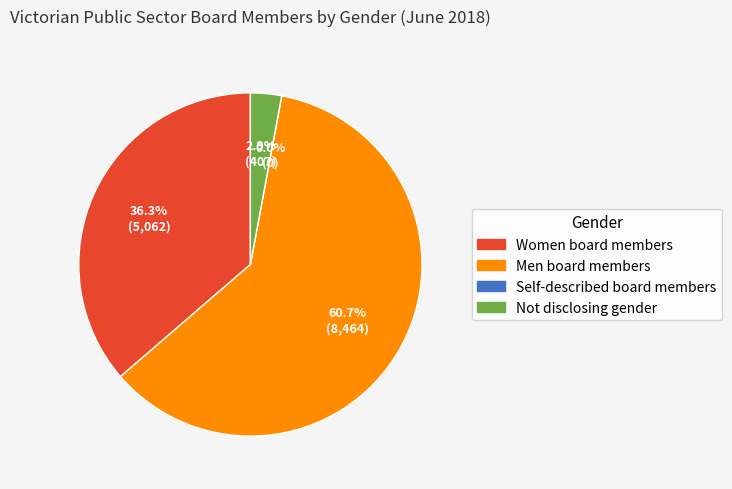

To the nearest percent, what is the average slice percentage?

25%